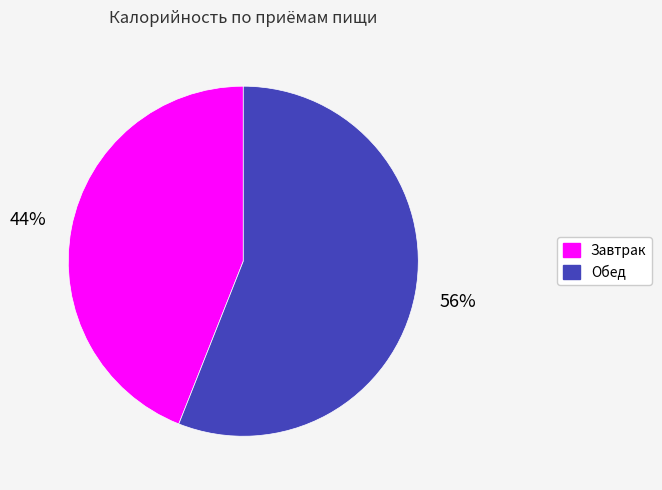

What is the smallest slice in the pie chart?

Завтрак